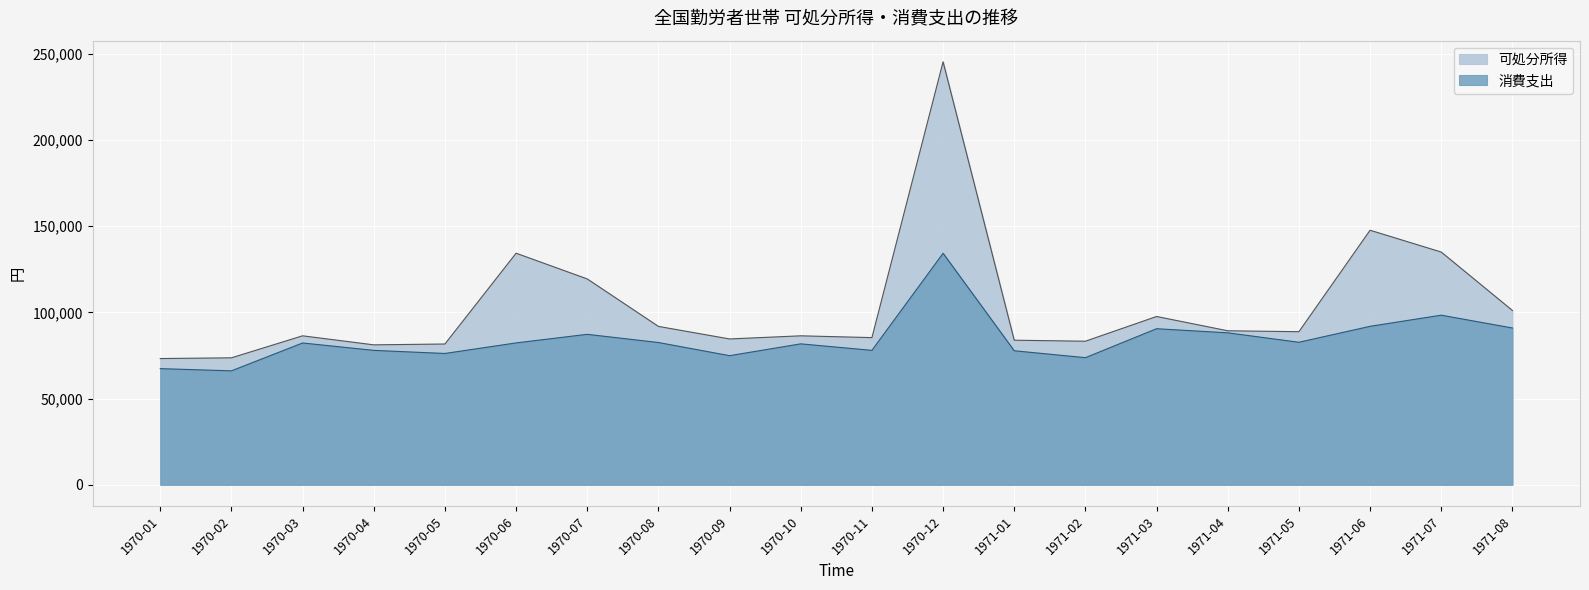

The 消費支出 series shows 43594 at 1970-07. True or false?

False